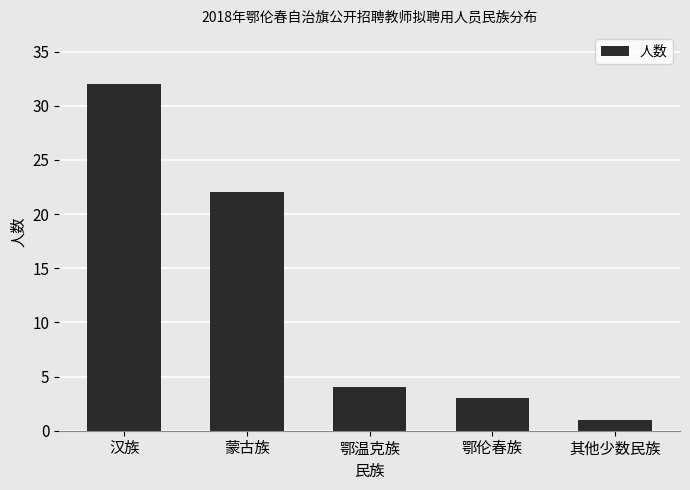

What is the change in value from 汉族 to 鄂伦春族?

-29